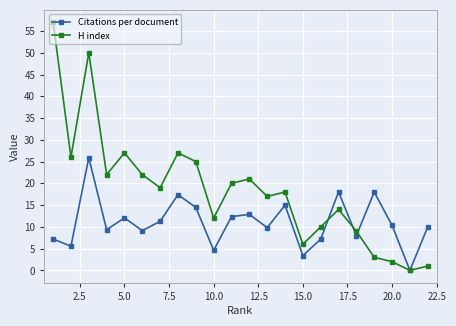

What is the maximum value for H index?

57.0